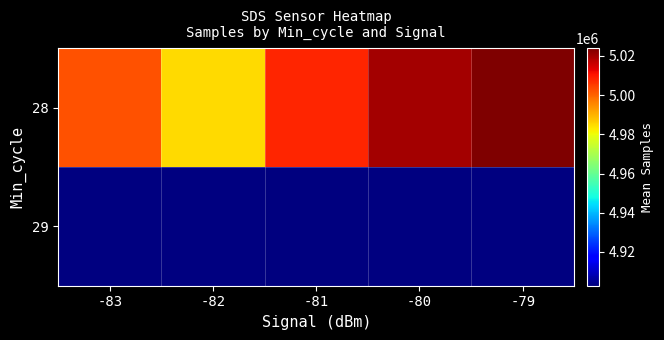

True or false: 28 has a value of 5008073.7 at -81.

True